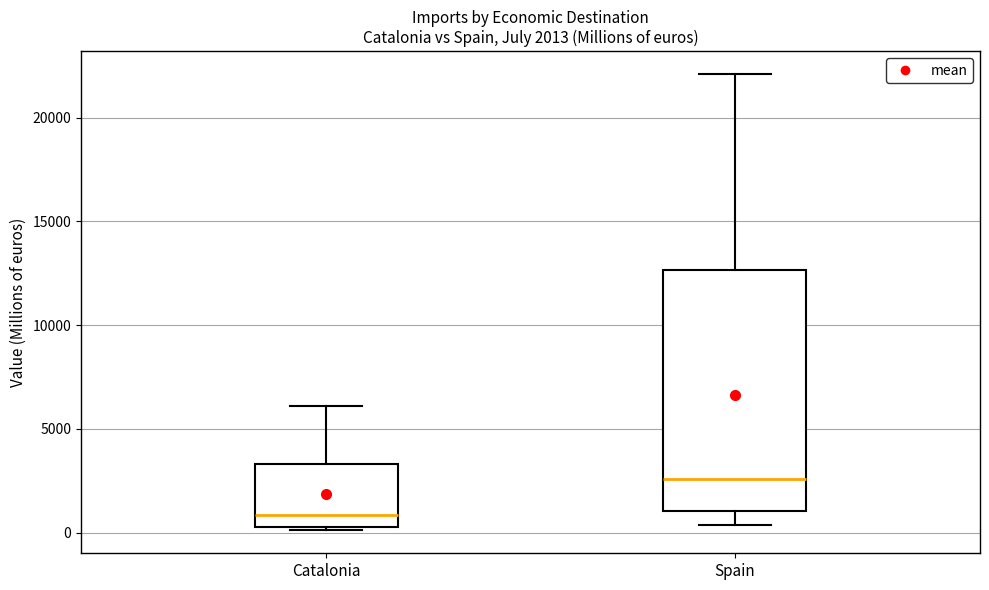

Which box has the highest median line?

Spain